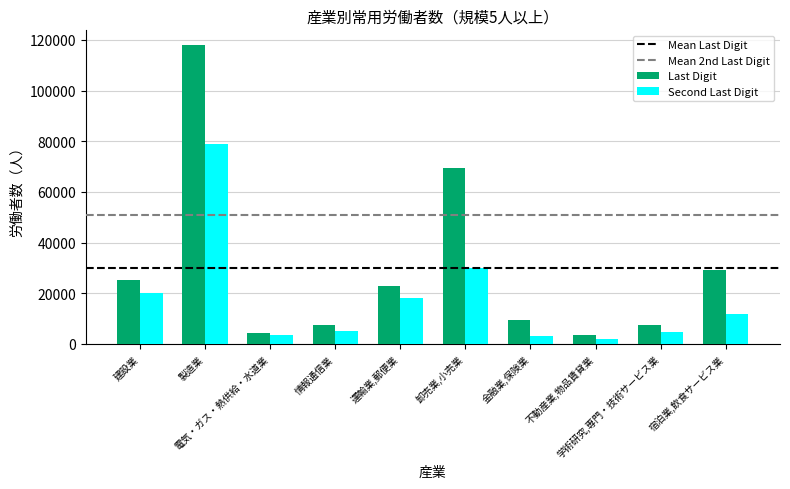

What is the lowest value of the Second Last Digit series?

1965